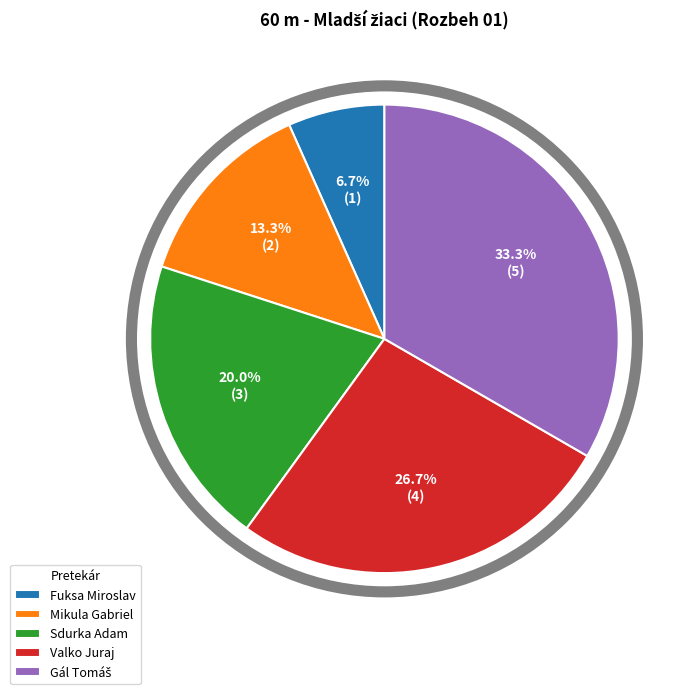

Does Sdurka Adam represent more than half of the total?

No